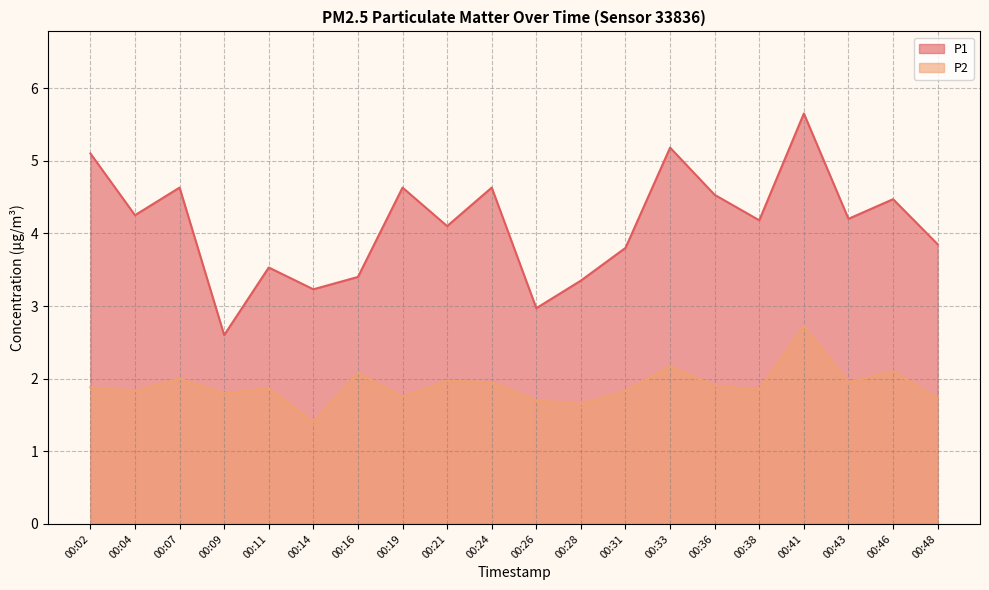

True or false: P2 and P1 intersect in this chart.

False